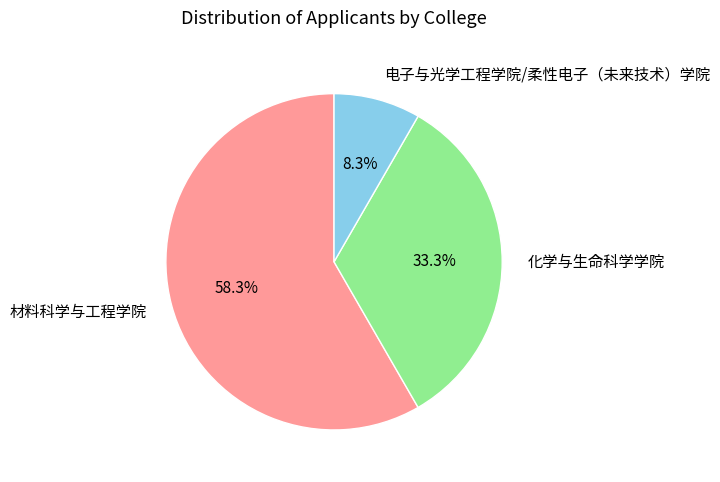

Does 化学与生命科学学院 account for over 50% of the chart?

No